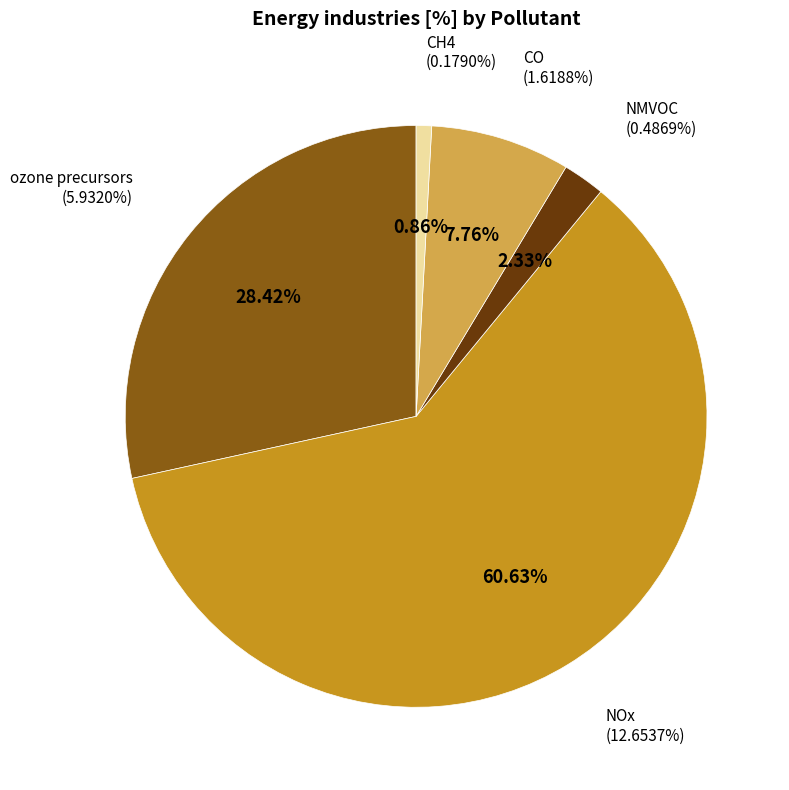

To the nearest percent, what percentage of the pie is NMVOC?

2%